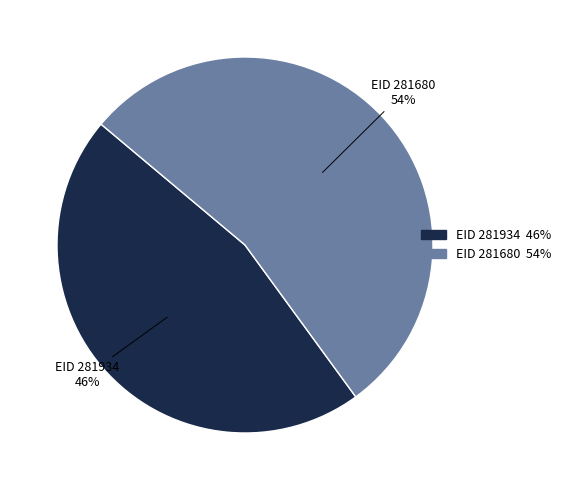

Is there a majority slice in this chart?

Yes